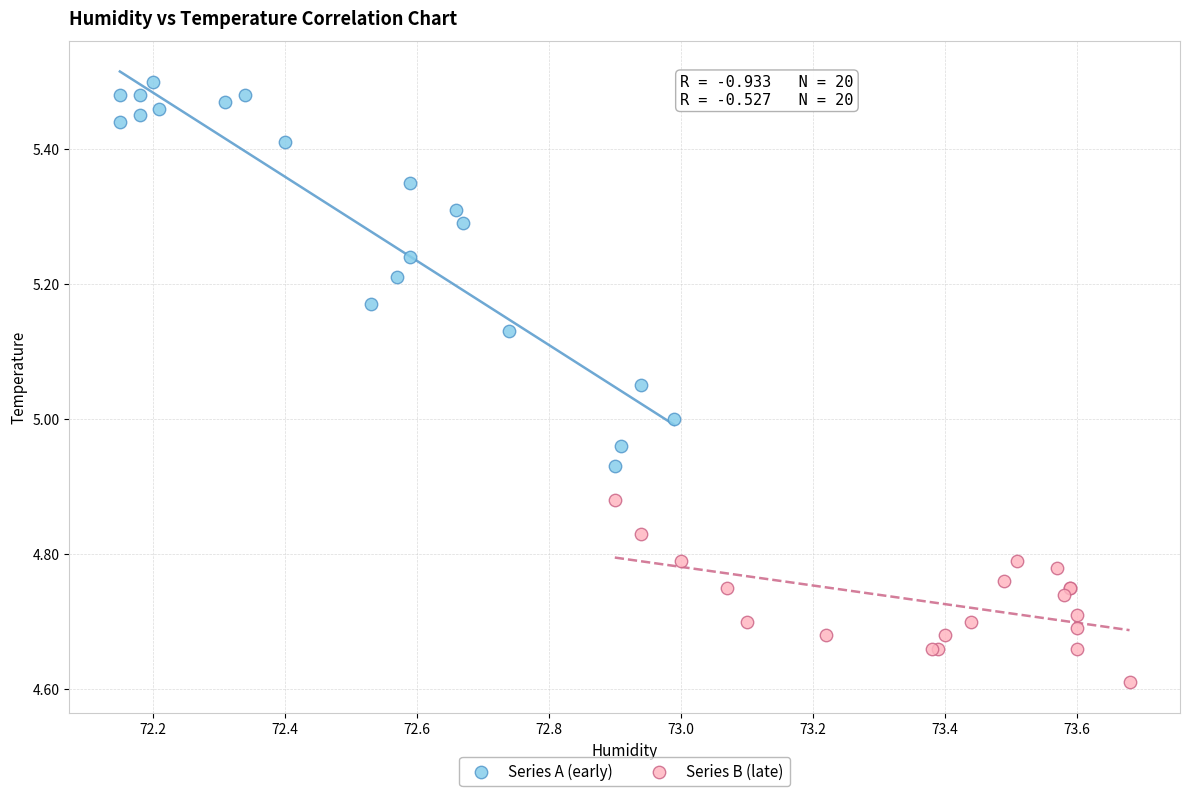

Which series contains the lowest Y value?

Series B (late)